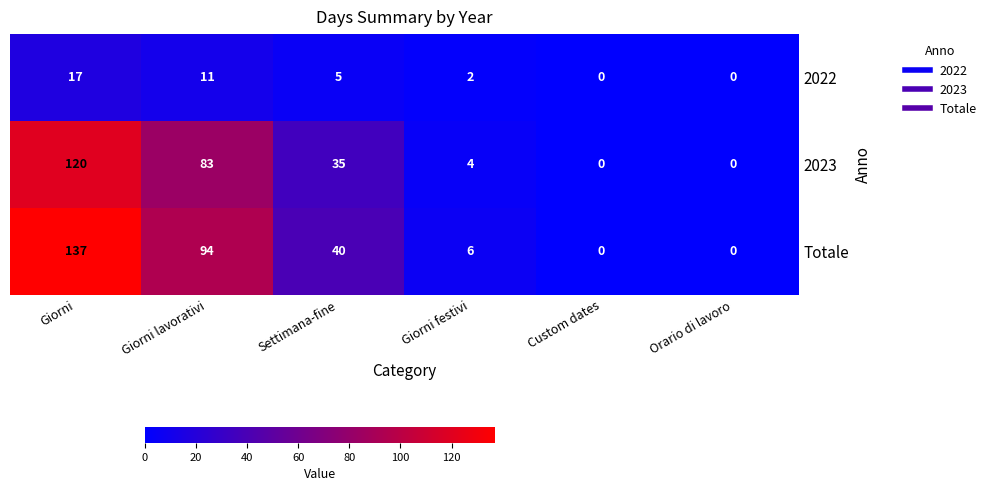

The value of Totale at Settimana-fine is 61. True or false?

False